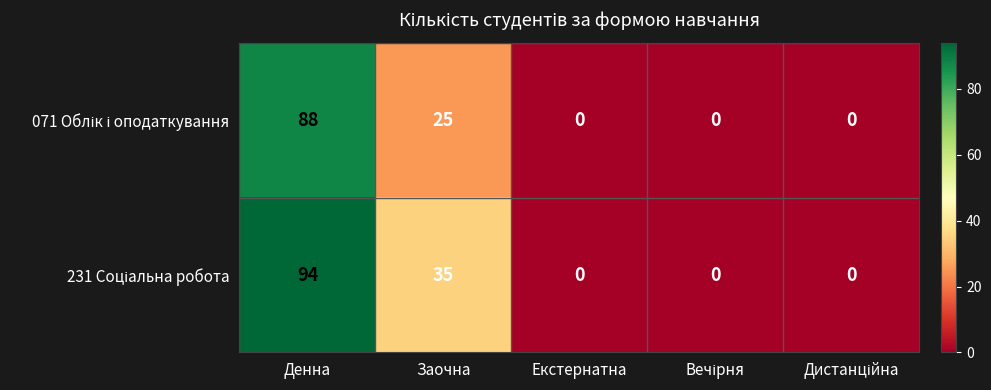

What is the difference between the highest and lowest values at Денна?

6